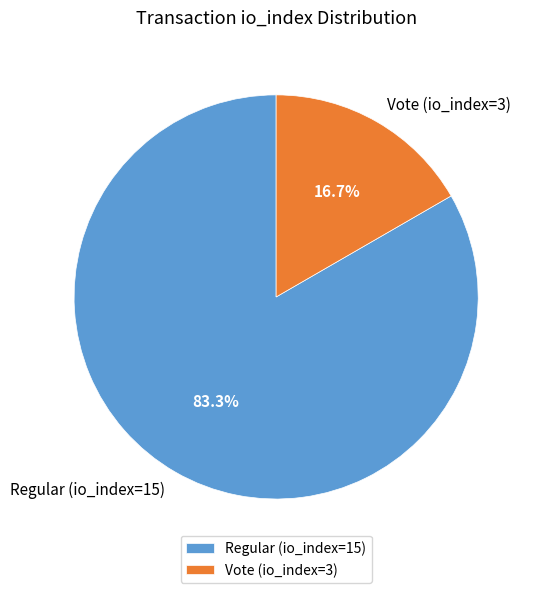

To the nearest percent, what is the average slice percentage?

50%